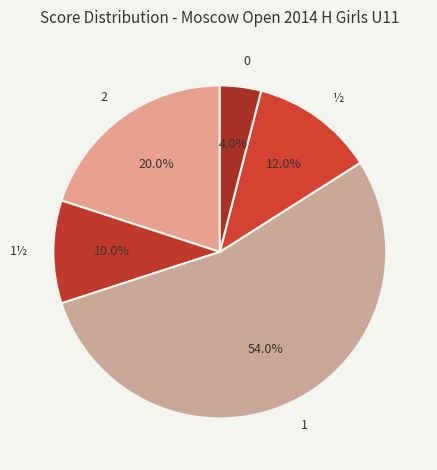

Count the number of slices in the pie.

5